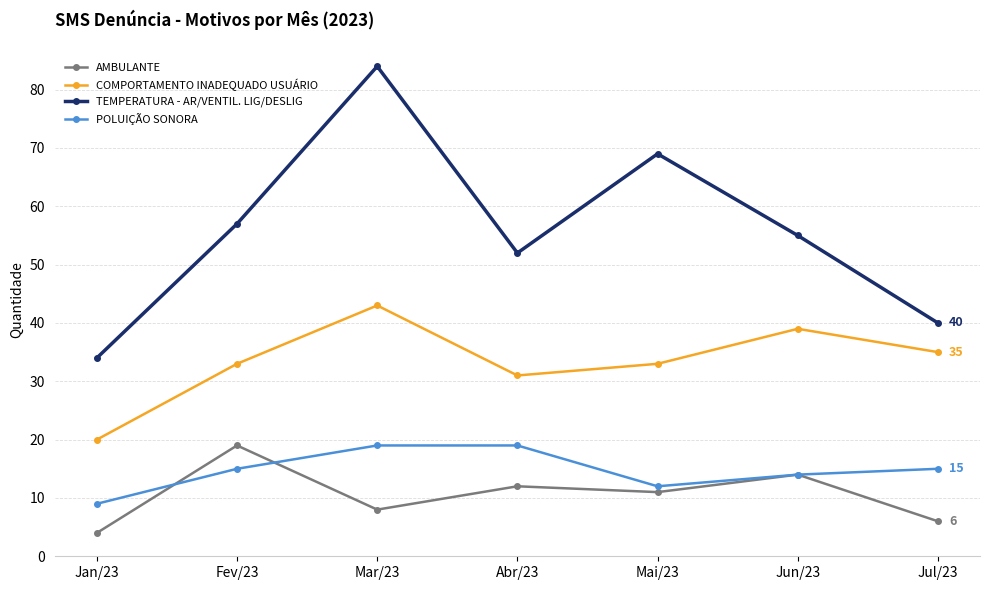

How many AMBULANTE values are between 6 and 14?

5